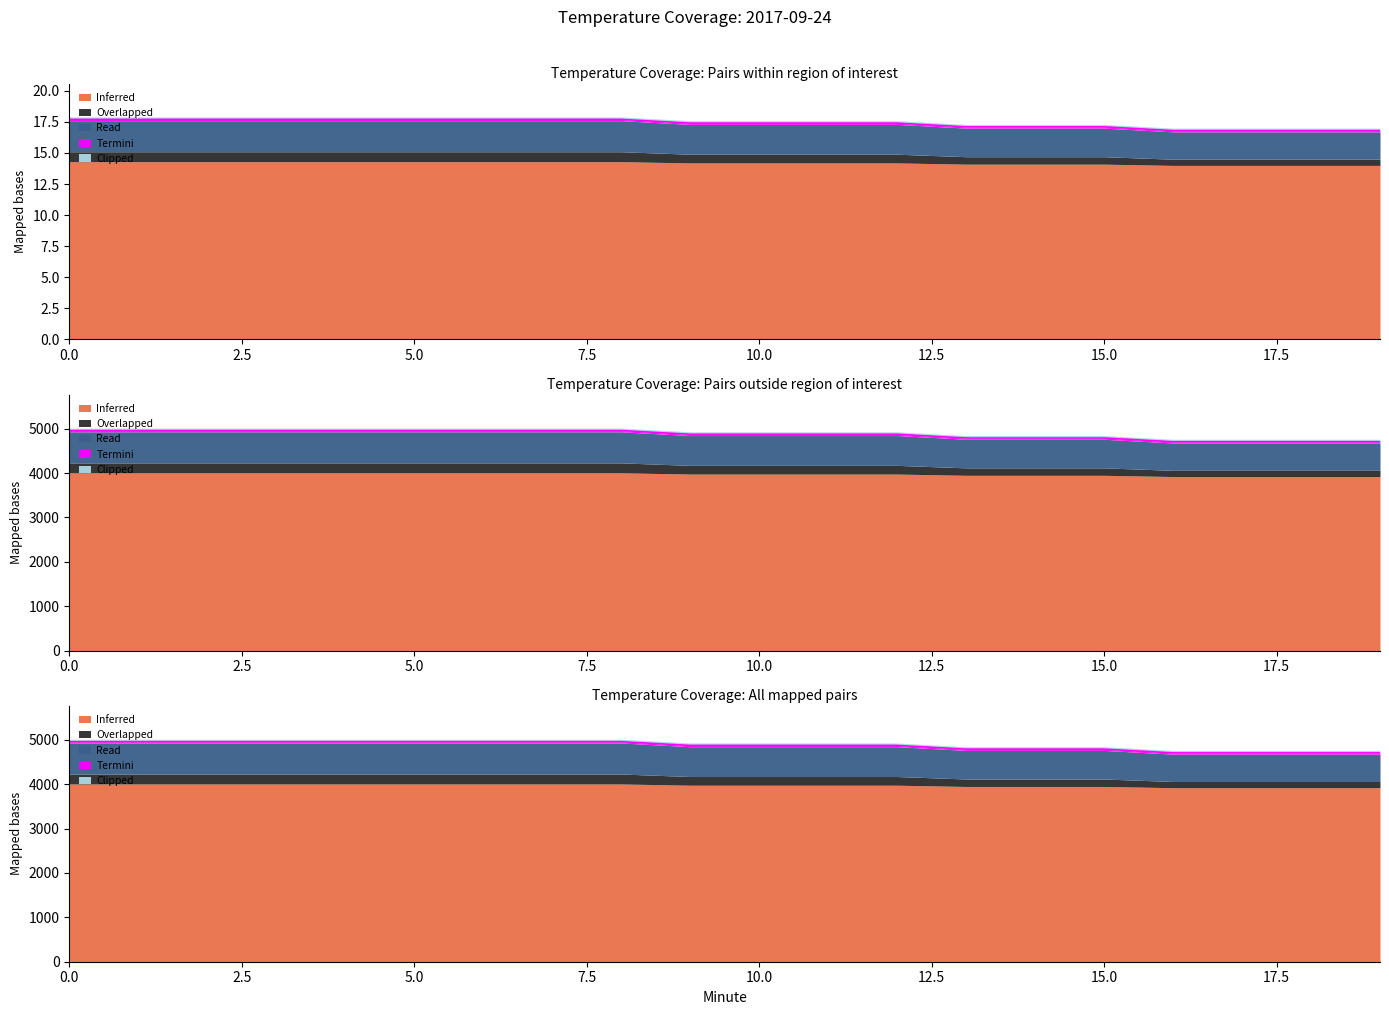

Is it true that Overlapped equals 2244.6 at 13?

False